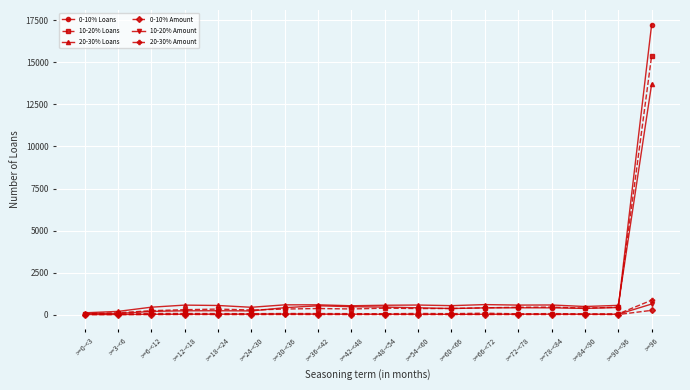

At which category is the sum across all series the highest?

>=96